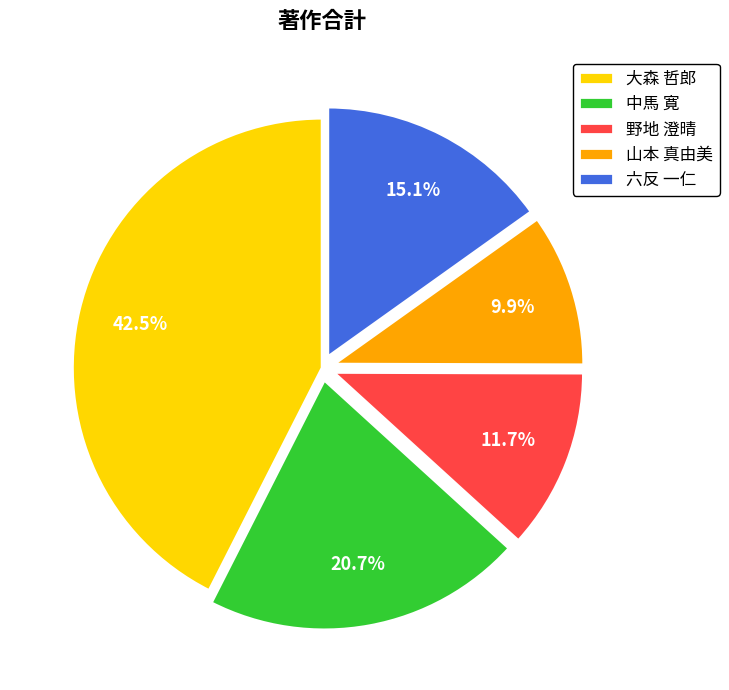

What is the largest slice in the pie chart?

大森 哲郎